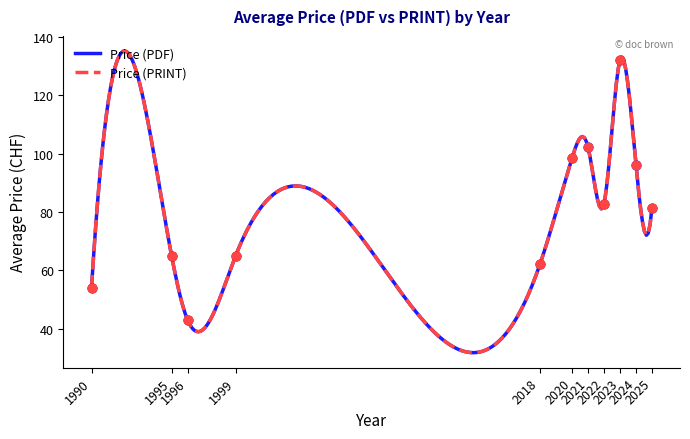

Which series contains the lowest Y value?

Price (PDF)